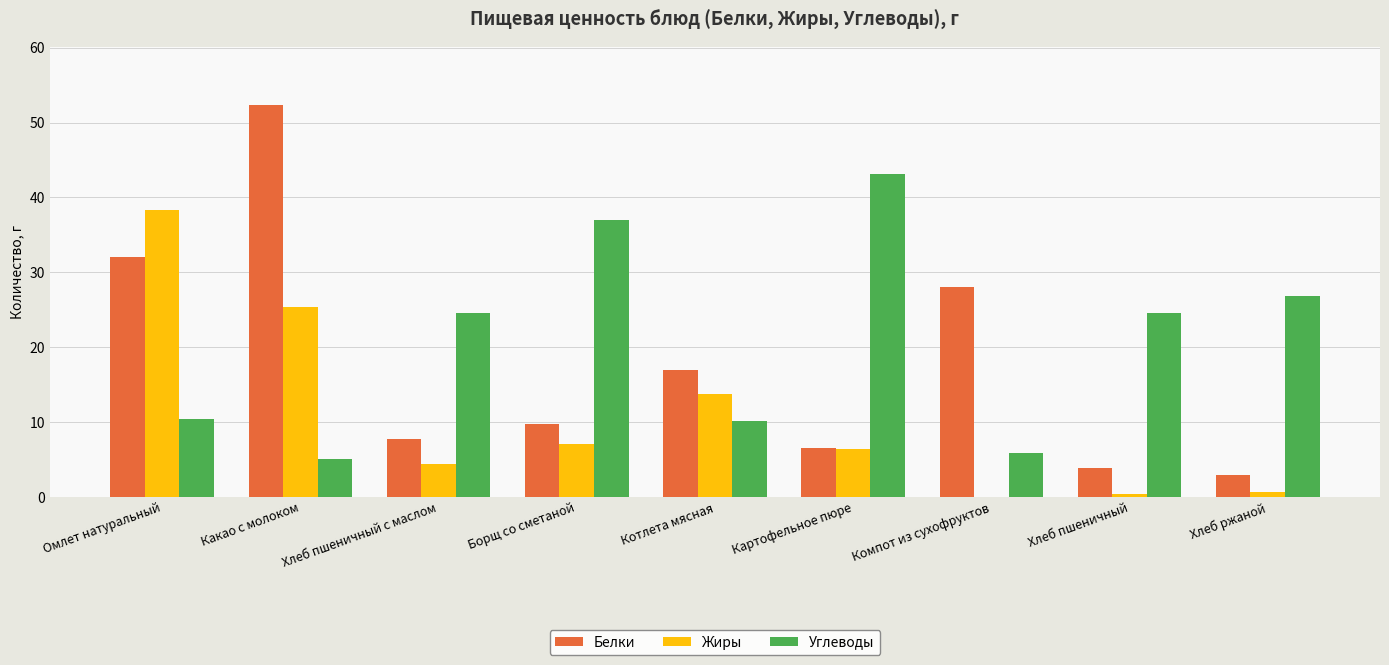

Is the value of Белки at Картофельное пюре greater than the value of Жиры at Котлета мясная?

No